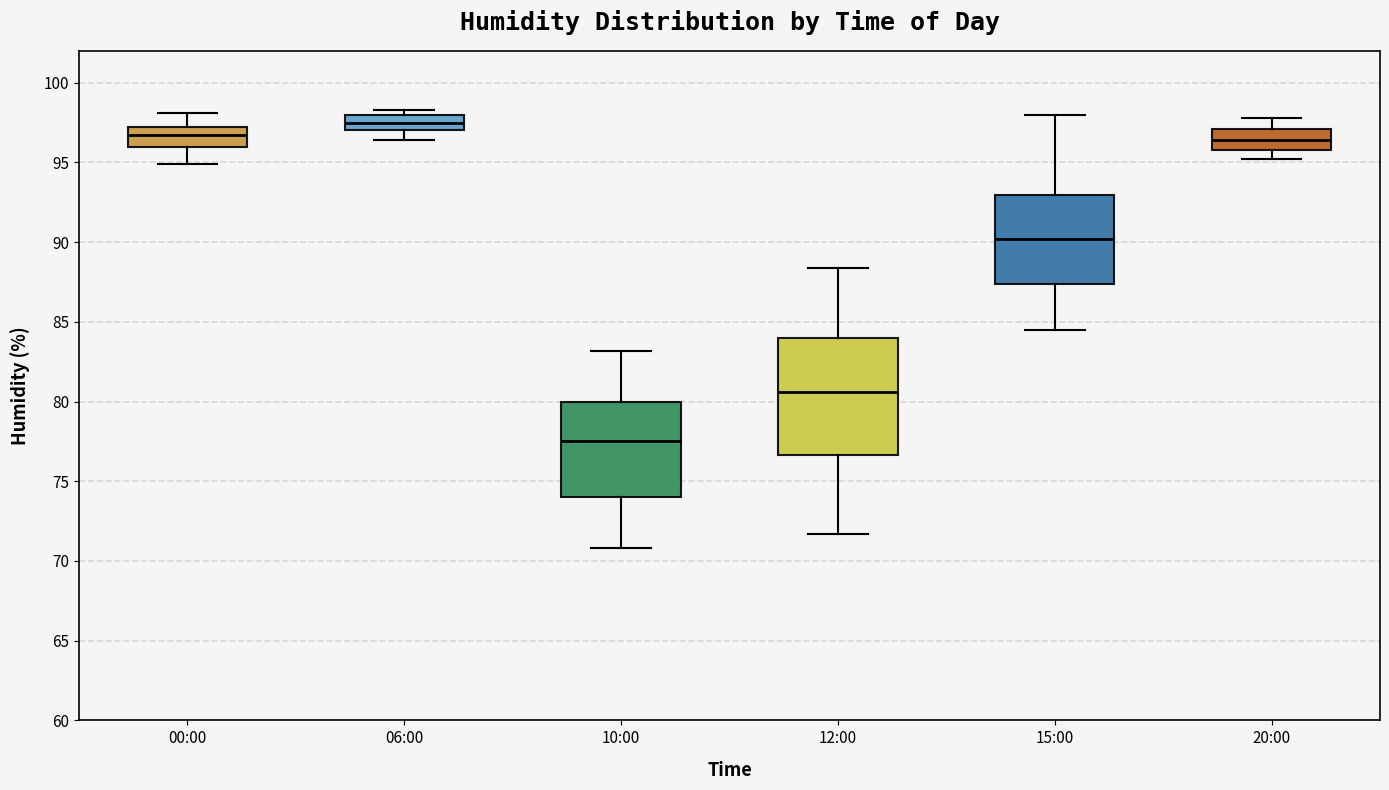

Reading left to right, transcribe this box plot: for each box, give where its median line is, the range the box spans, and where its two whiskers end, as read against the y-axis. The values are not printed on the chart, so give them approximately, as read against the axis.

00:00: median 96.5, box 96.0 to 97.5, whiskers 95.0 to 98.0
06:00: median 97.5, box 97.0 to 98.0, whiskers 96.5 to 98.5
10:00: median 77.5, box 74.0 to 80.0, whiskers 71.0 to 83.0
12:00: median 80.5, box 76.5 to 84.0, whiskers 71.5 to 88.5
15:00: median 90.0, box 87.5 to 93.0, whiskers 84.5 to 98.0
20:00: median 96.5, box 96.0 to 97.0, whiskers 95.0 to 98.0